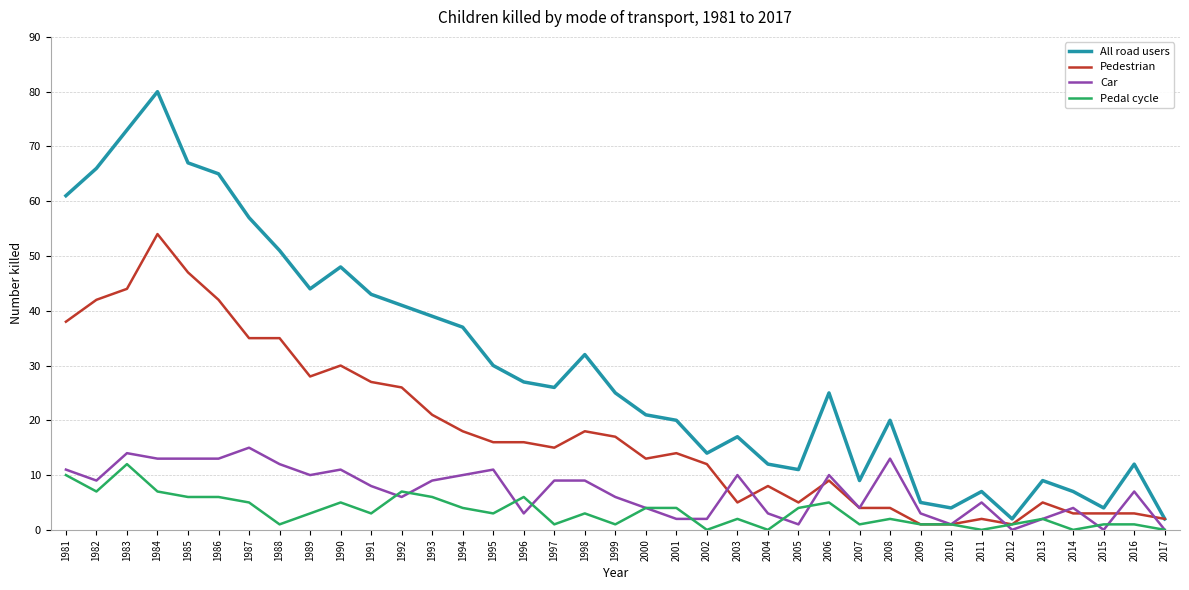

What value does the Car series have at 1994?

10